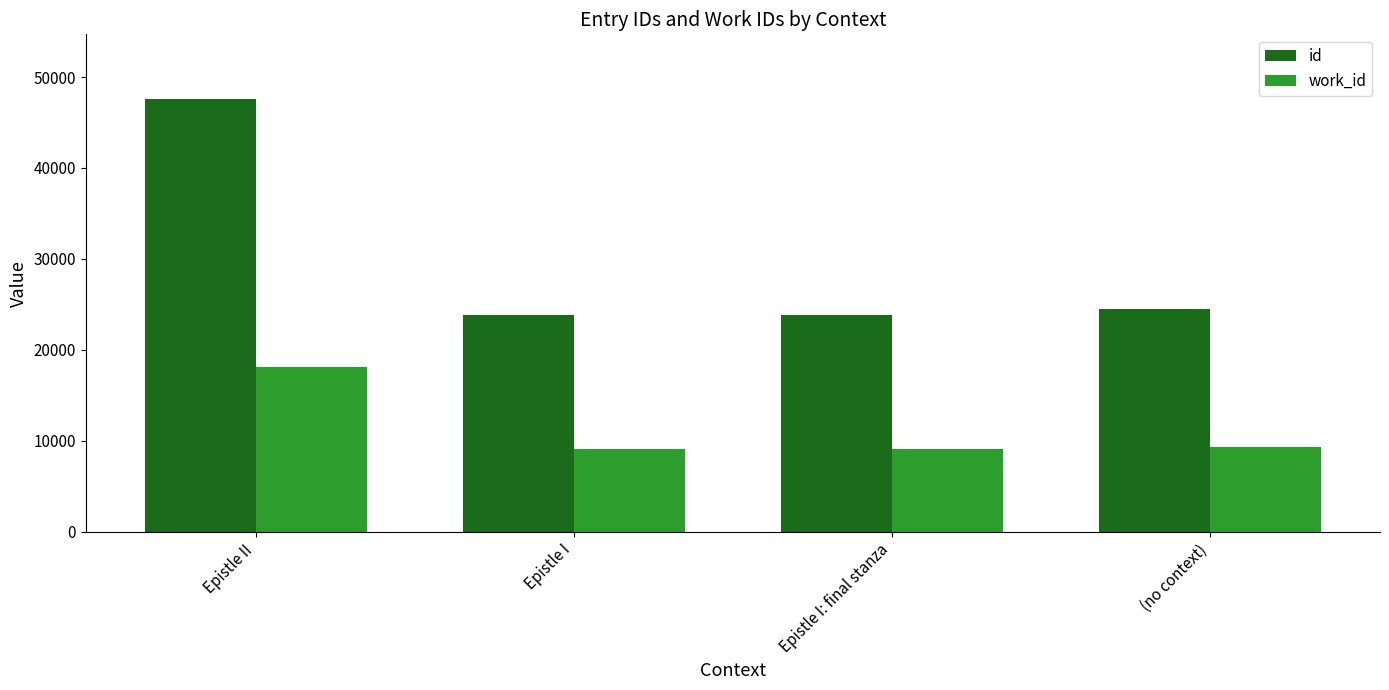

Between Epistle I and (no context), which series saw the biggest shift?

id